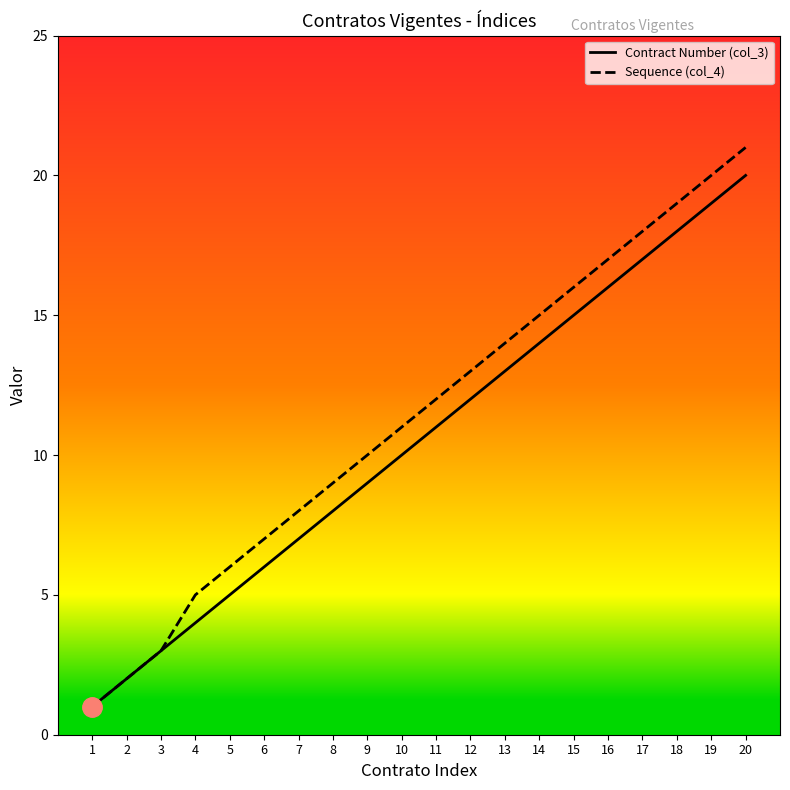

True or false: Sequence (col_4) has a value of 6 at 9.

False